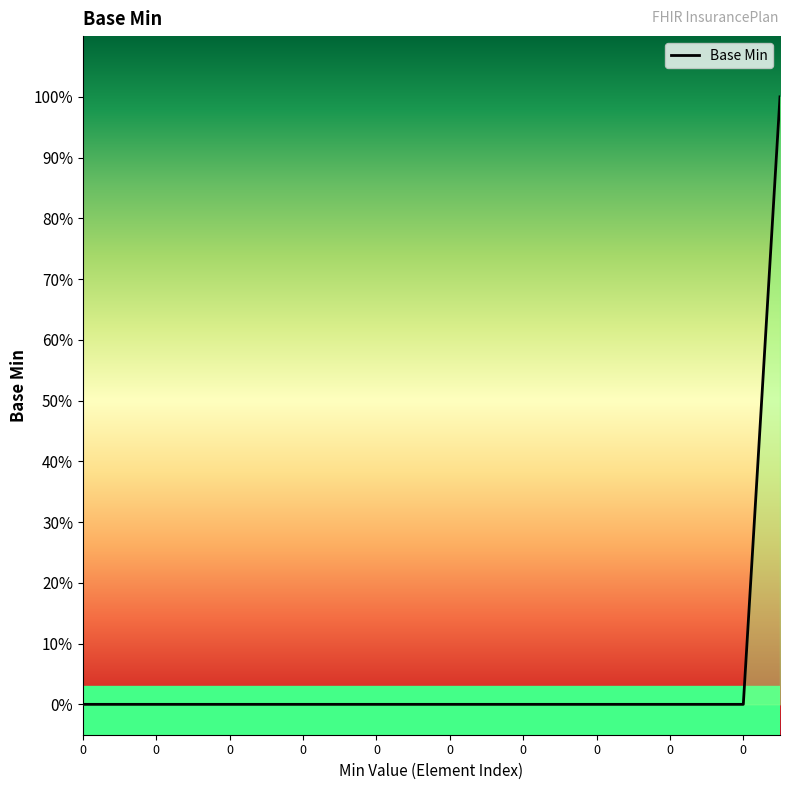

True or false: there are more than 2 points higher than both neighbors.

False